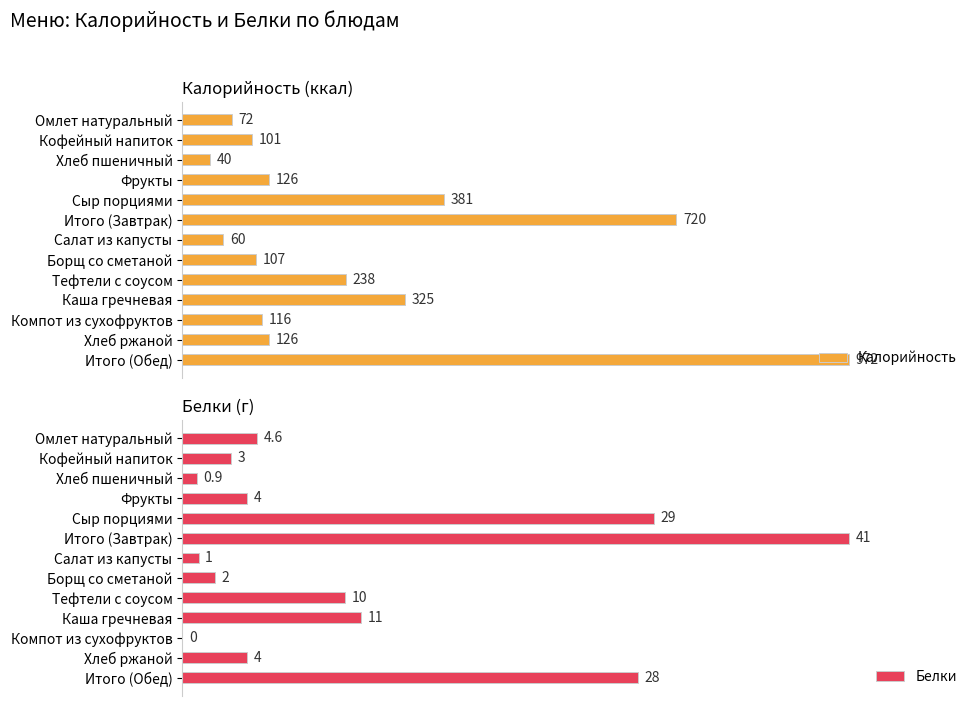

What is the average value of the Белки series?

10.7